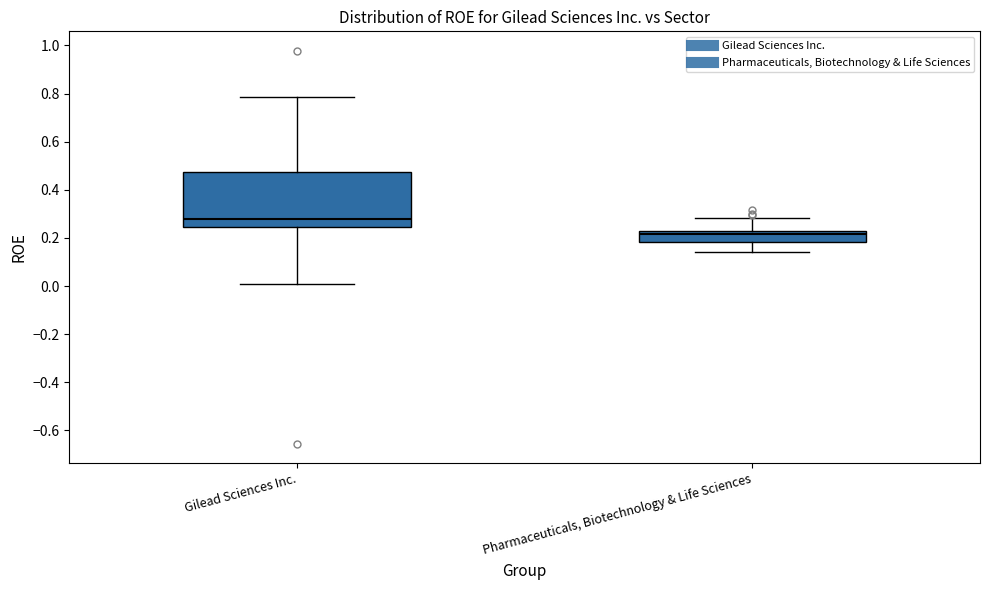

Reading left to right, read every box against the y-axis: the position of its median line, the range the box covers, and the ends of its whiskers. The values are not printed on the chart, so give them approximately, as read against the axis.

Gilead Sciences Inc.: median 0.28, box 0.24 to 0.48, whiskers 0.00 to 0.78
Pharmaceuticals, Biotechnology & Life Sciences: median 0.22 (just below the box's upper edge), box 0.18 to 0.22, whiskers 0.14 to 0.28